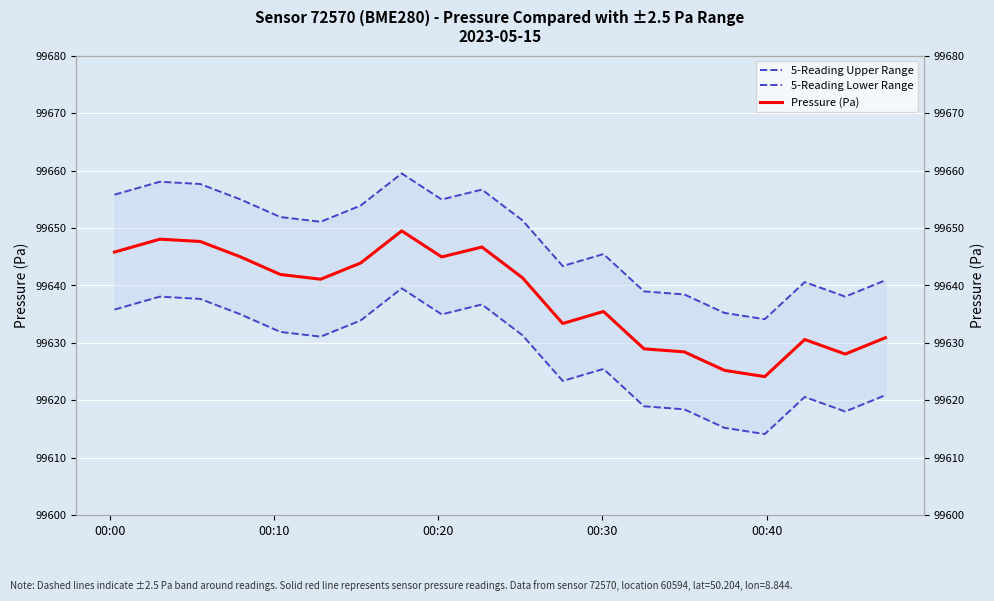

True or false: 5-Reading Lower Range and Pressure (Pa) intersect in this chart.

False